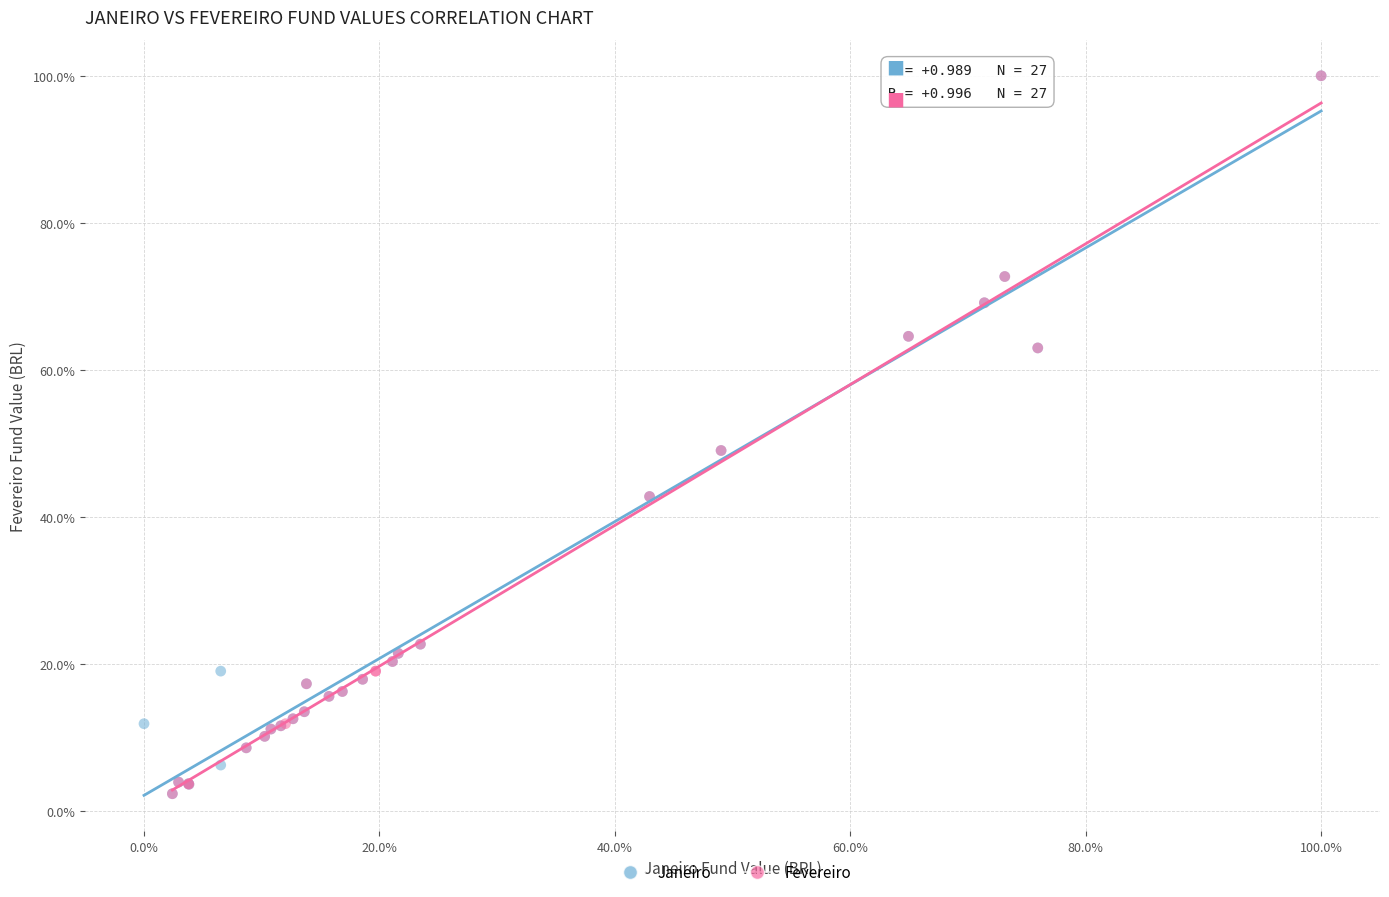

What are all the series names shown in the legend?

Janeiro, Fevereiro